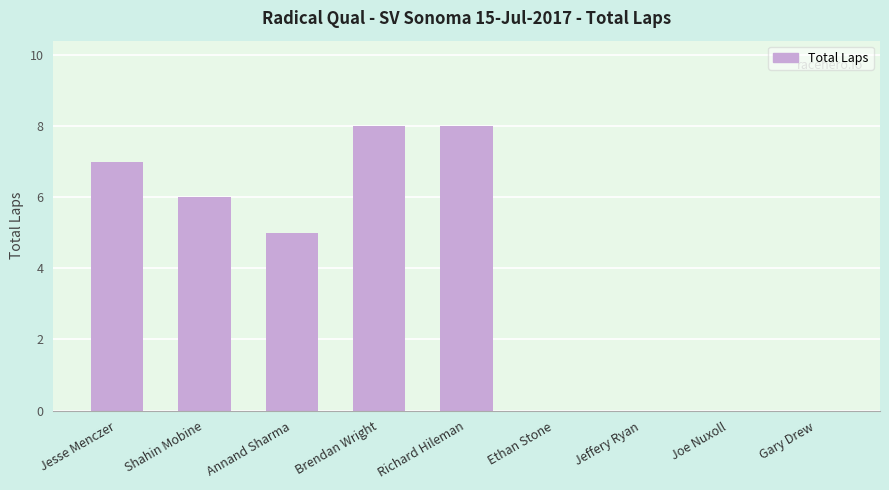

What is the difference between the values at Jeffery Ryan and Annand Sharma?

5